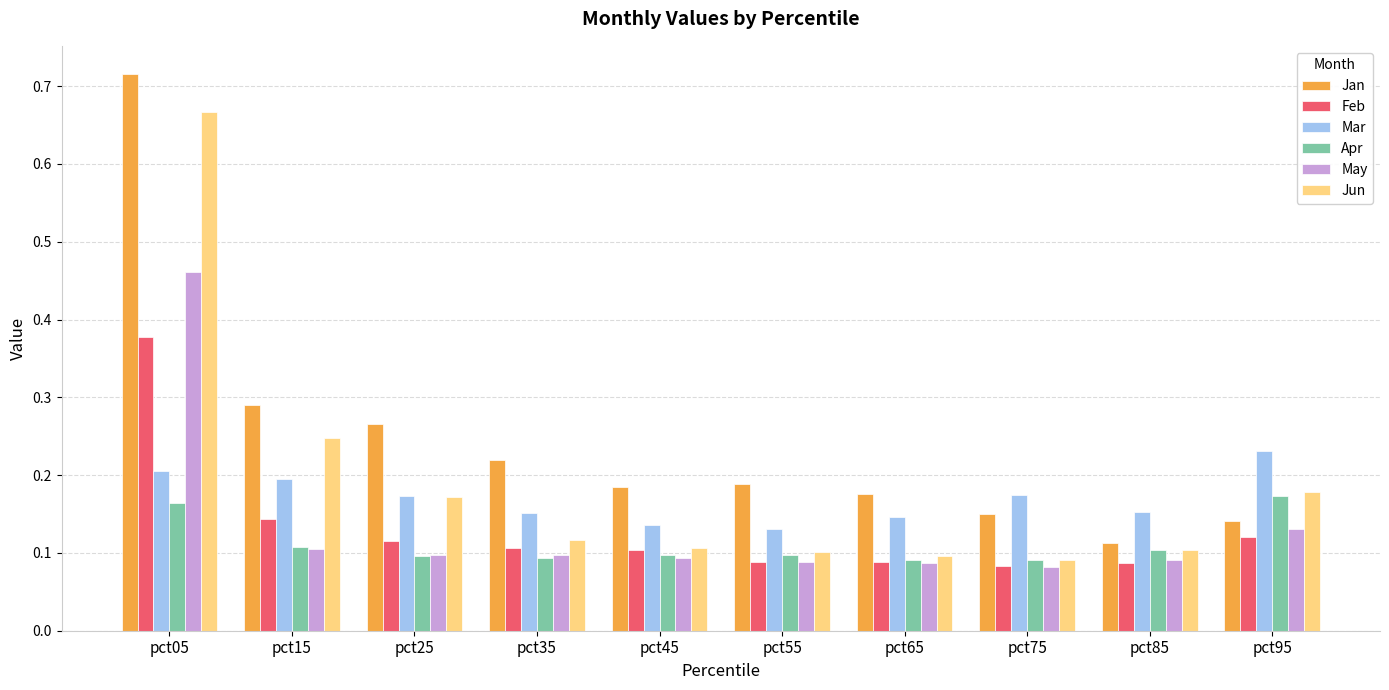

The Jan series shows 0.3 at pct55. True or false?

False